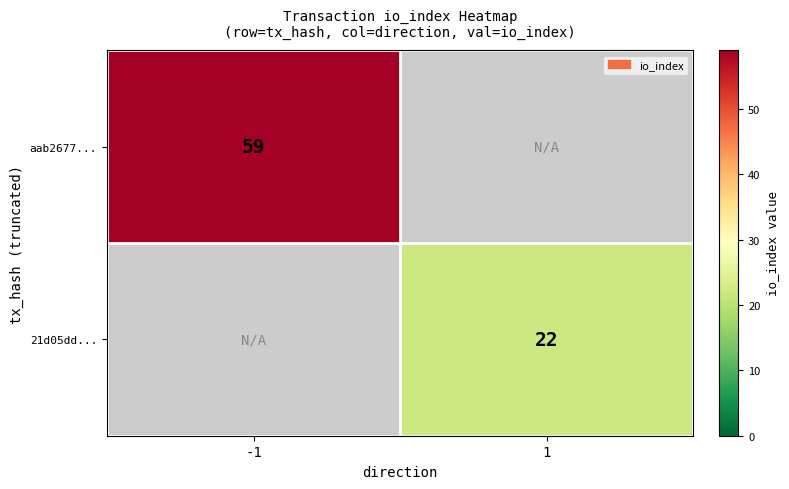

True or false: 21d05dd... has a value of 13 at 1.

False